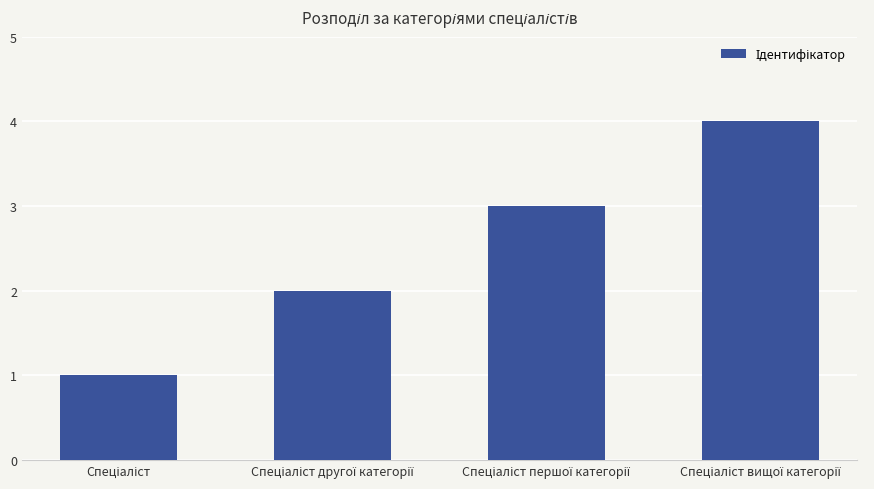

What is the sum of all values?

10